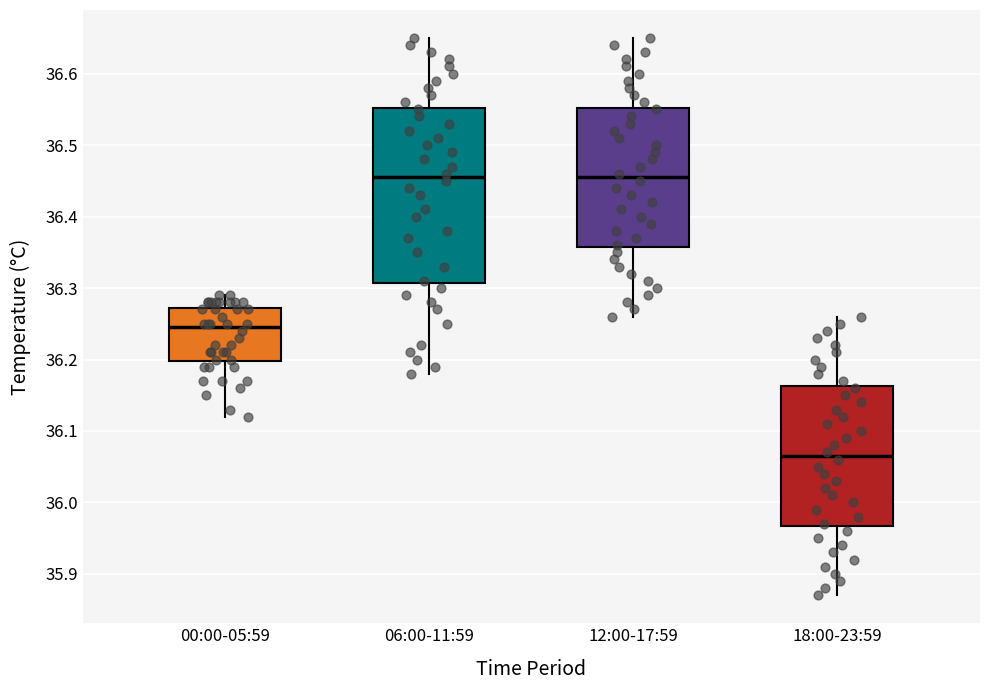

Where is the lower edge of the box for 00:00-05:59 on the y-axis? The values are not printed on the chart, so give them approximately, as read against the axis.

36.20